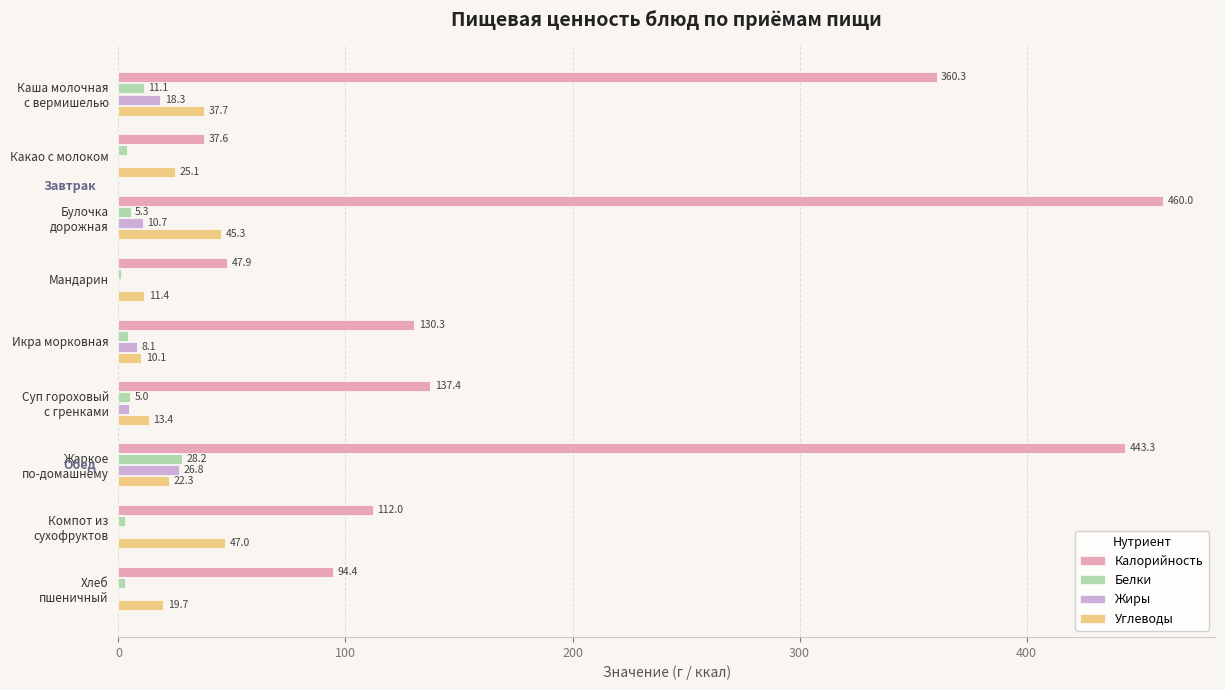

What is the maximum value shown in the chart?

460.0